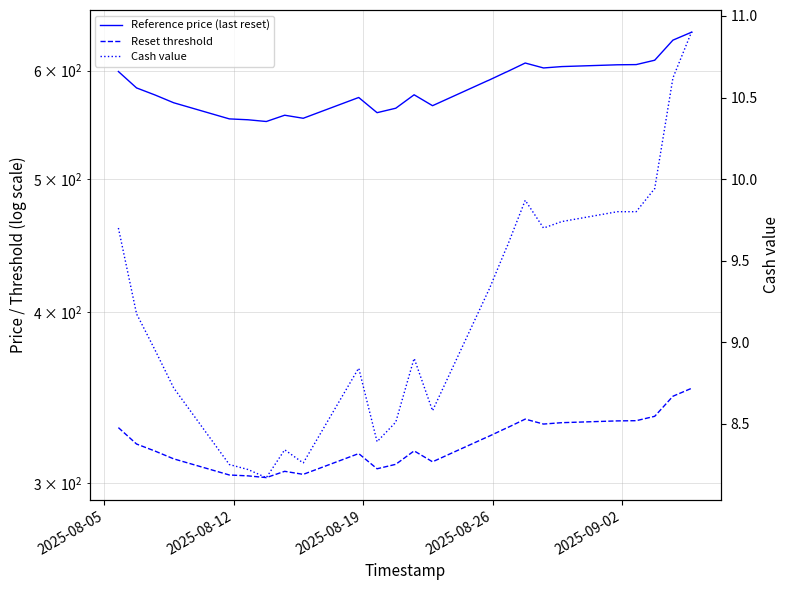

Which series has the largest total across all categories?

Reference price (last reset)